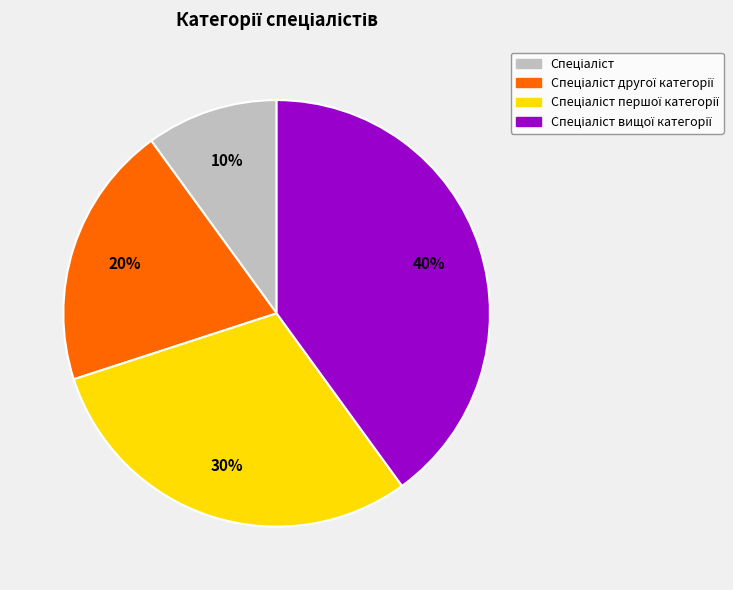

Is there any slice that represents more than half of the pie?

No